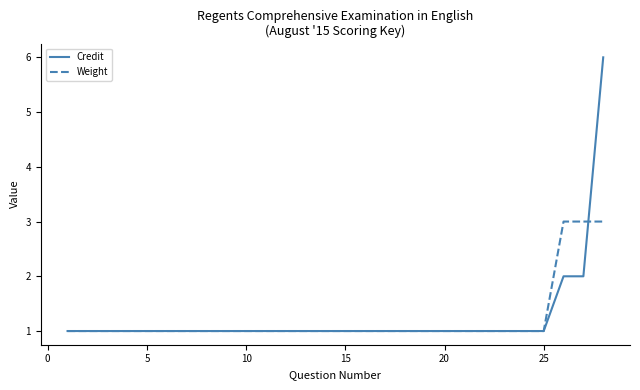

What is the highest value of the Credit series?

6